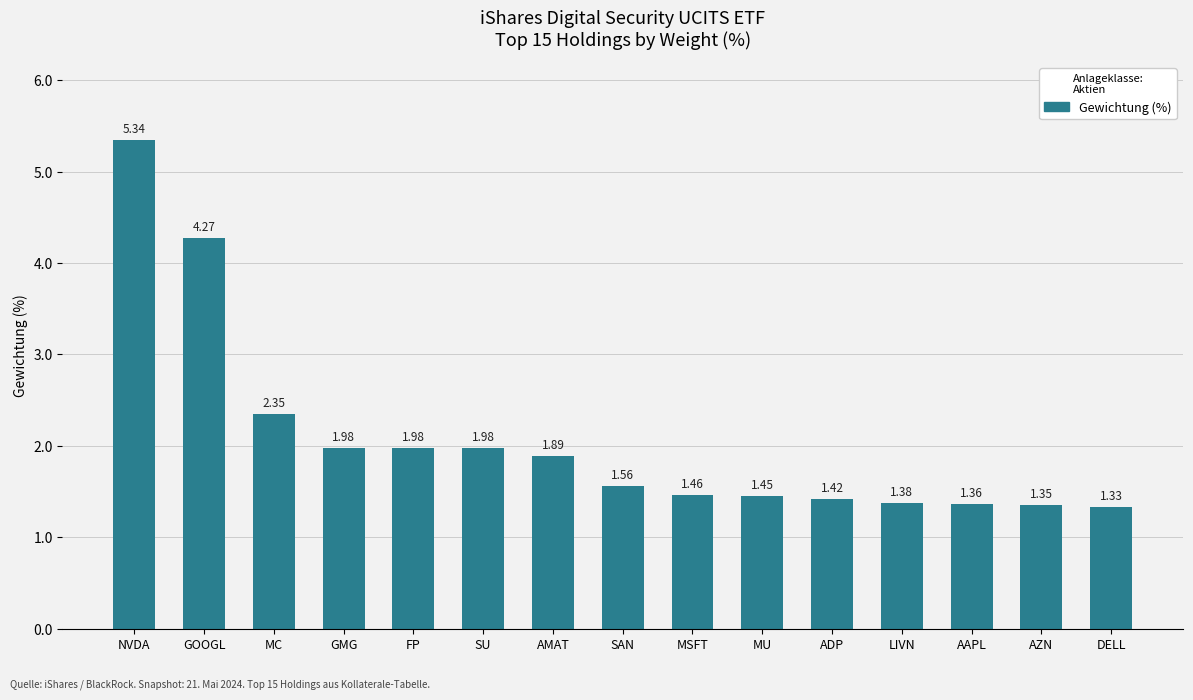

What is the difference between the maximum and second lowest values?

4.0